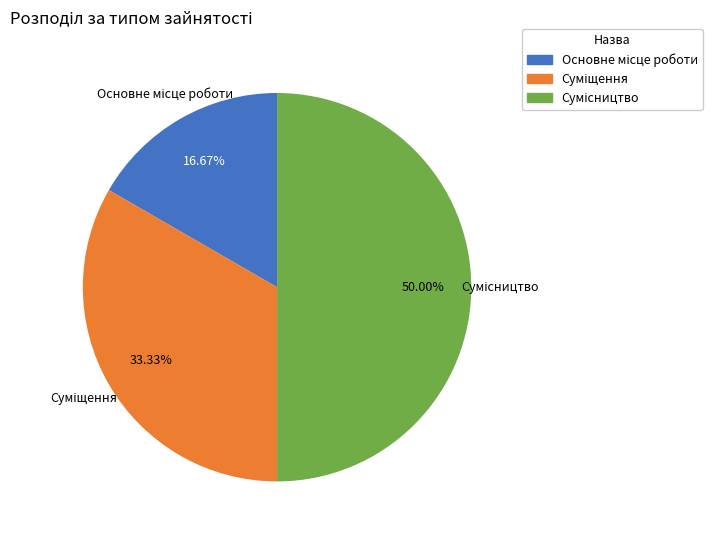

Count the number of slices in the pie.

3